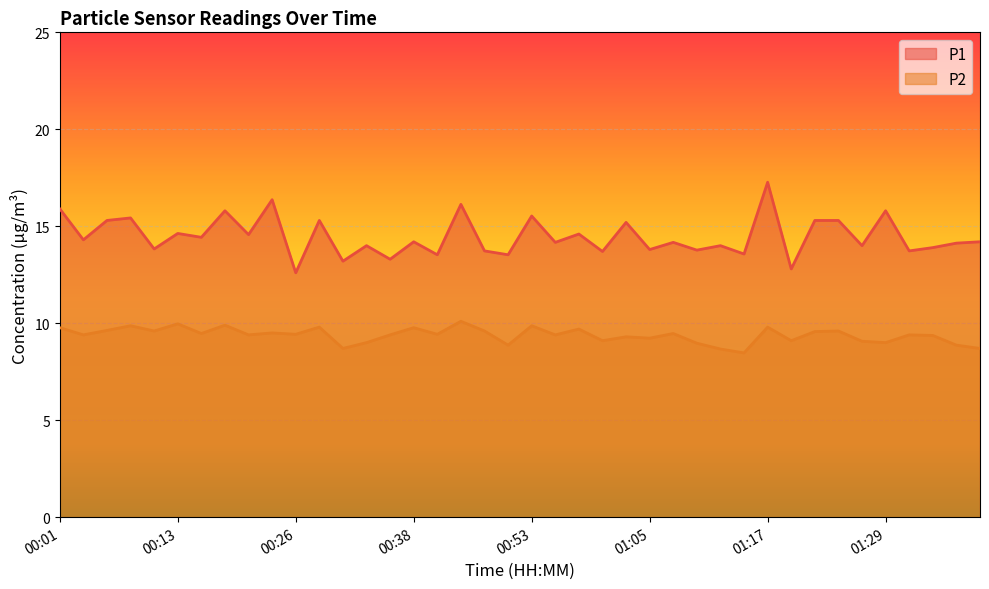

True or false: P2 has more than 2 interior local peaks.

True